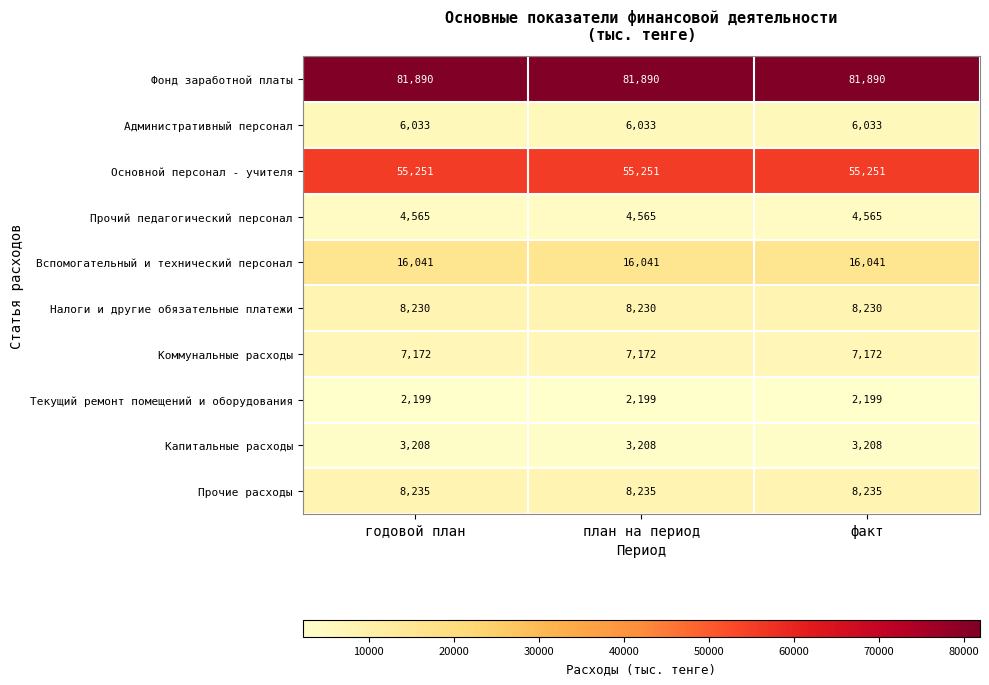

Which series has the largest total across all categories?

Фонд заработной платы